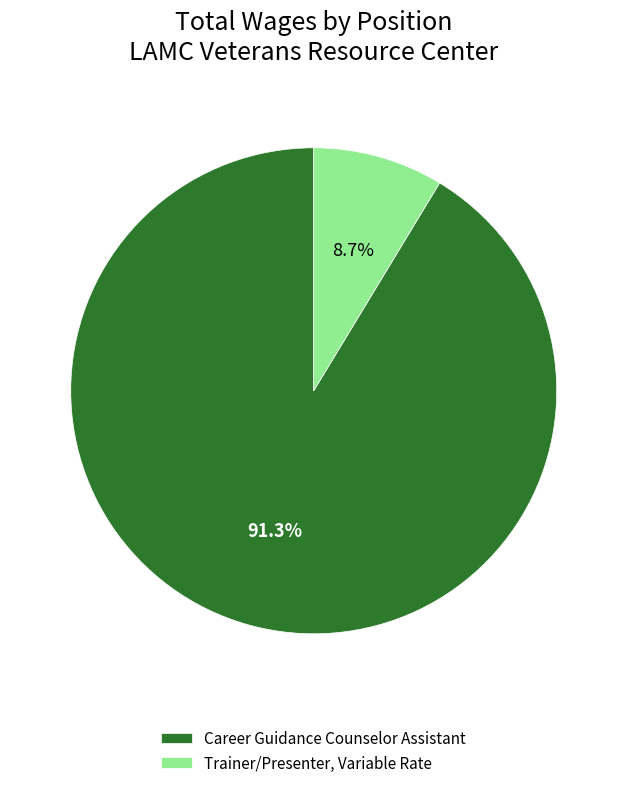

Approximately how many times larger is the value at Career Guidance Counselor Assistant compared to Trainer/Presenter, Variable Rate?

10.5